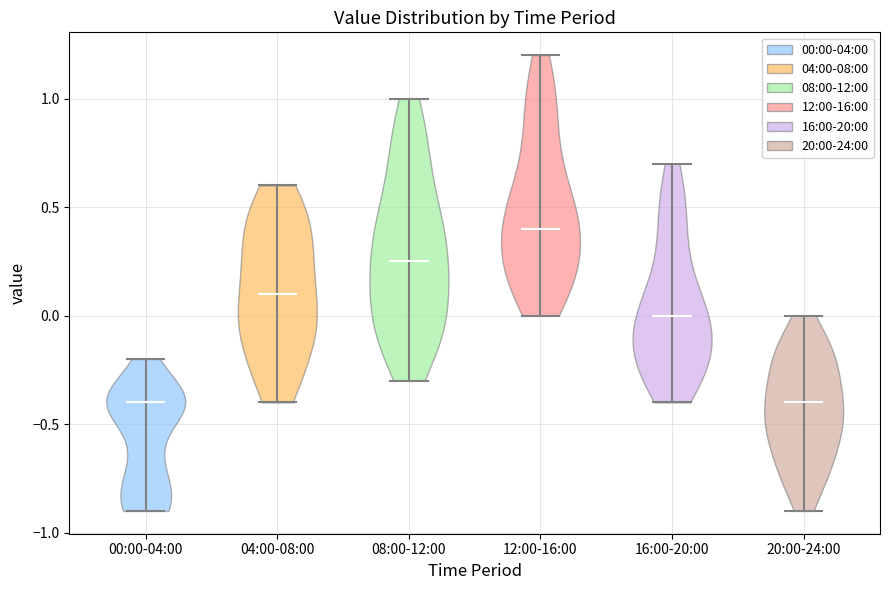

What is the lowest point the violin for 04:00-08:00 reaches on the y-axis? The values are not printed on the chart, so give them approximately, as read against the axis.

-0.40